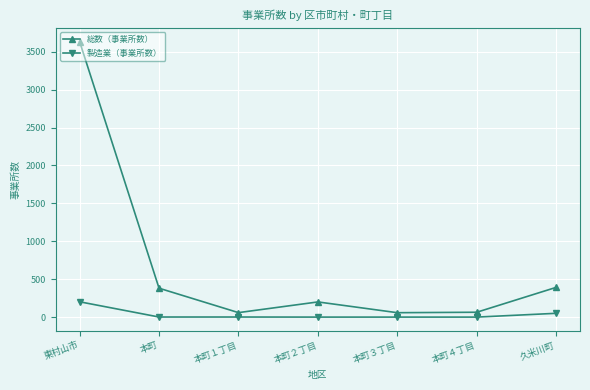

What is the difference between the 総数（事業所数） values at 本町１丁目 and 久米川町?

333